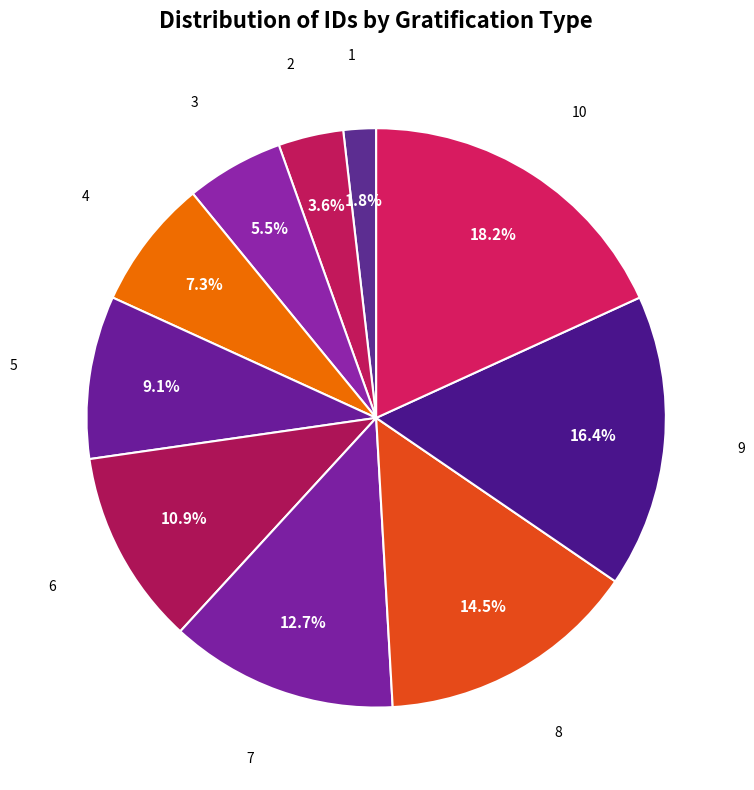

Rank the categories by value from highest to lowest.

10, 9, 8, 7, 6, 5, 4, 3, 2, 1